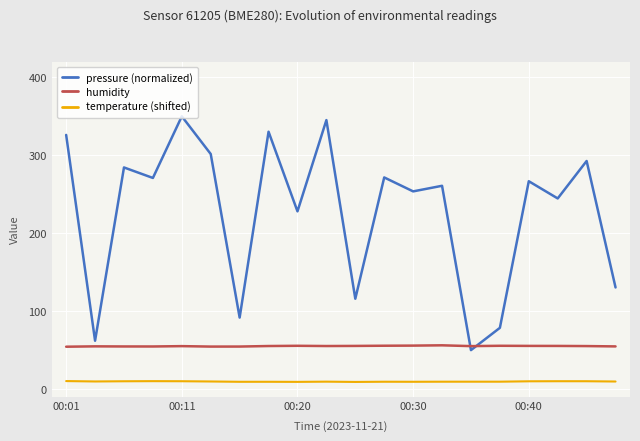

What are all the series names shown in the legend?

pressure (normalized), humidity, temperature (shifted)